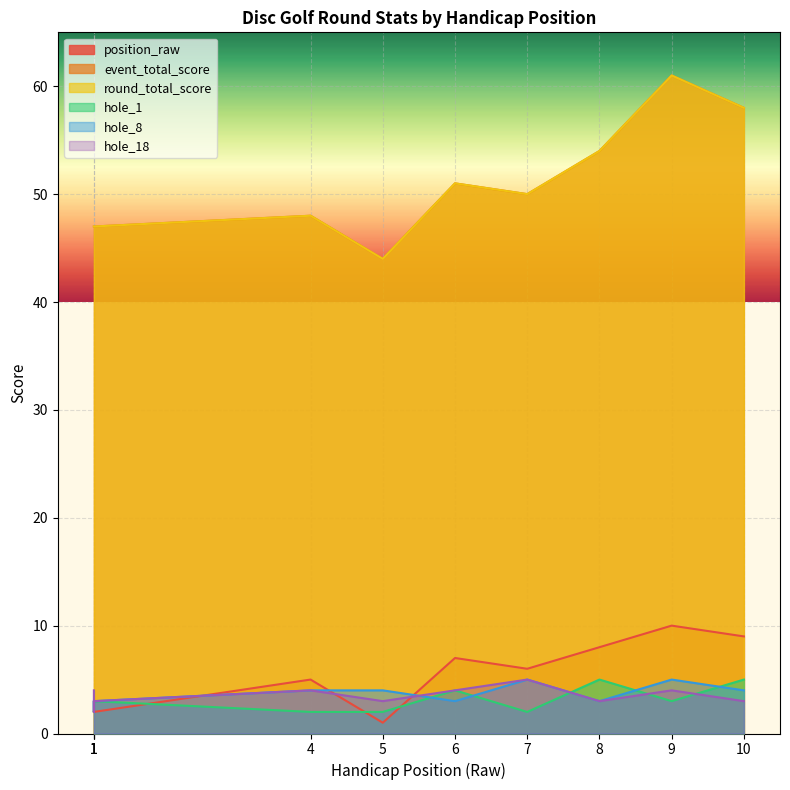

The position_raw series shows 6 at 7. True or false?

True